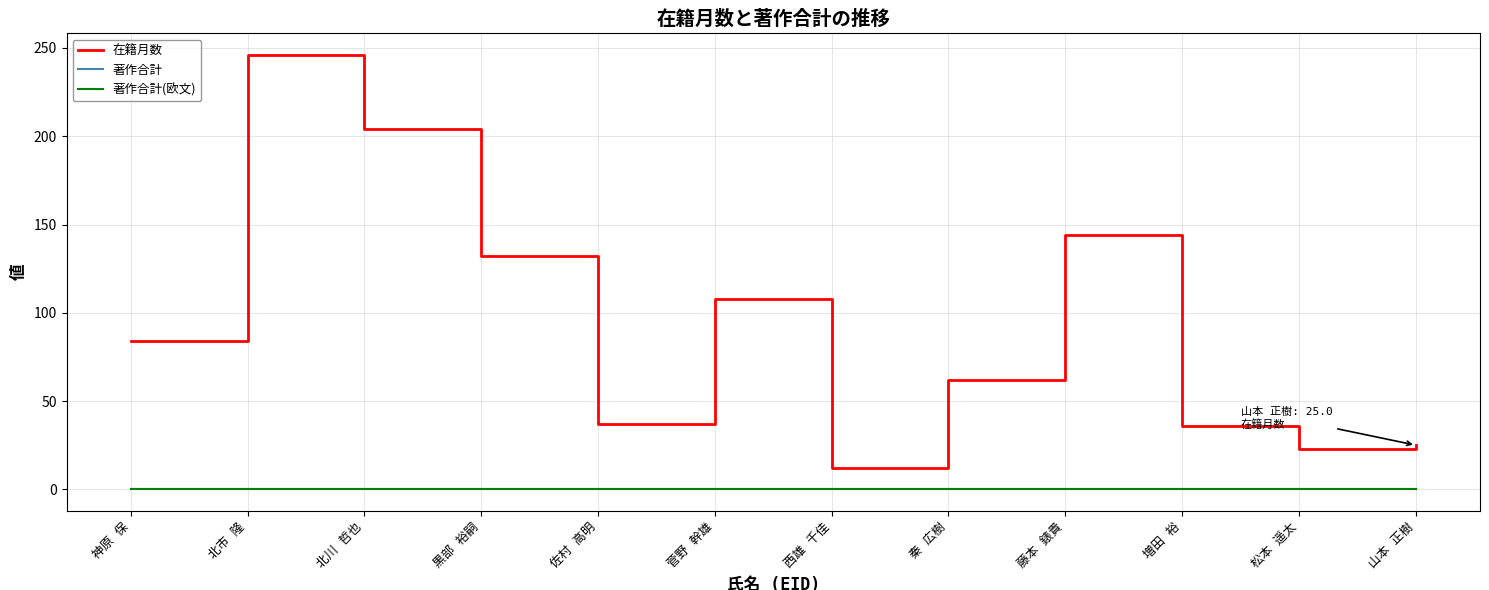

At which label is 著作合計(欧文) closest to 0?

神原 保